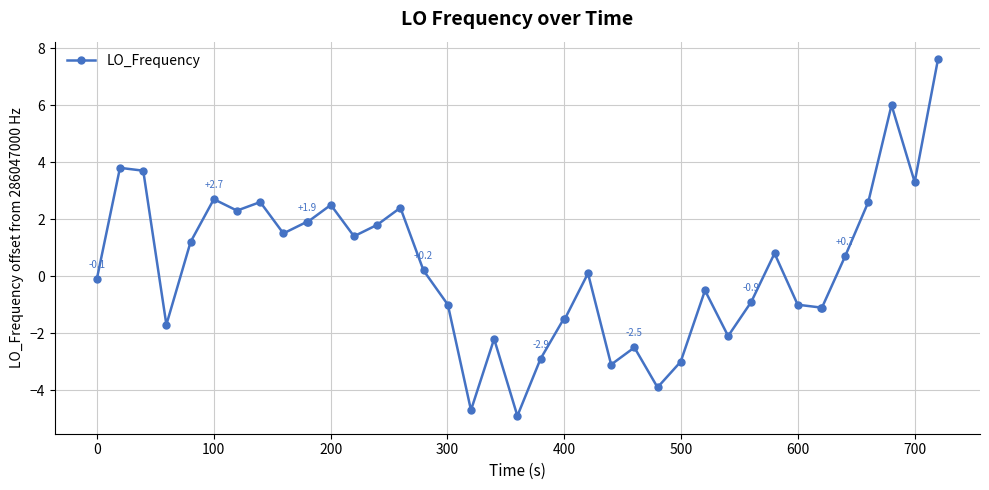

True or false: there are more than 0 points higher than both neighbors.

True